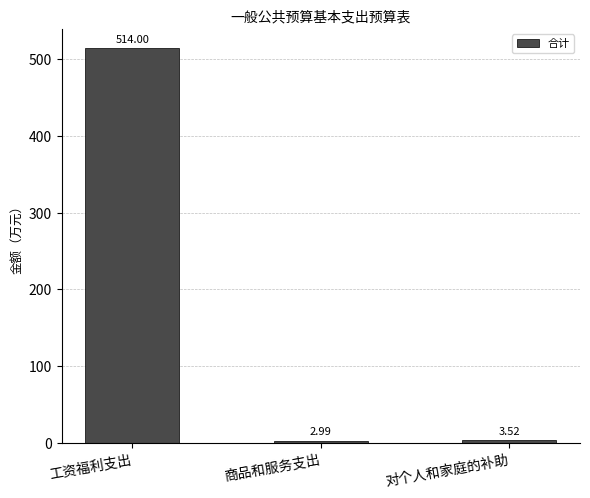

Between 工资福利支出 and 对个人和家庭的补助, which is larger?

工资福利支出